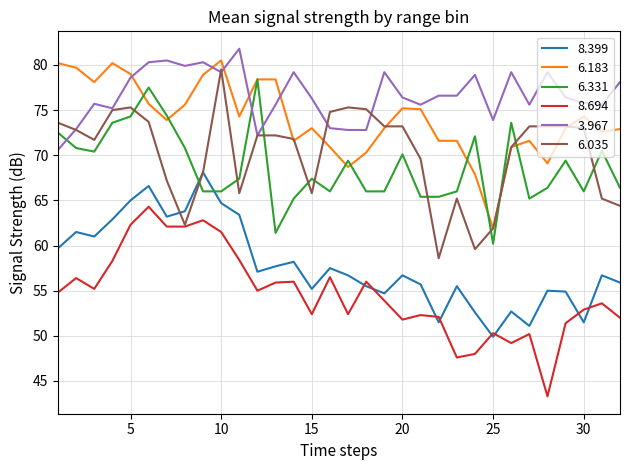

What is the highest value of the 6.035 series?

79.5